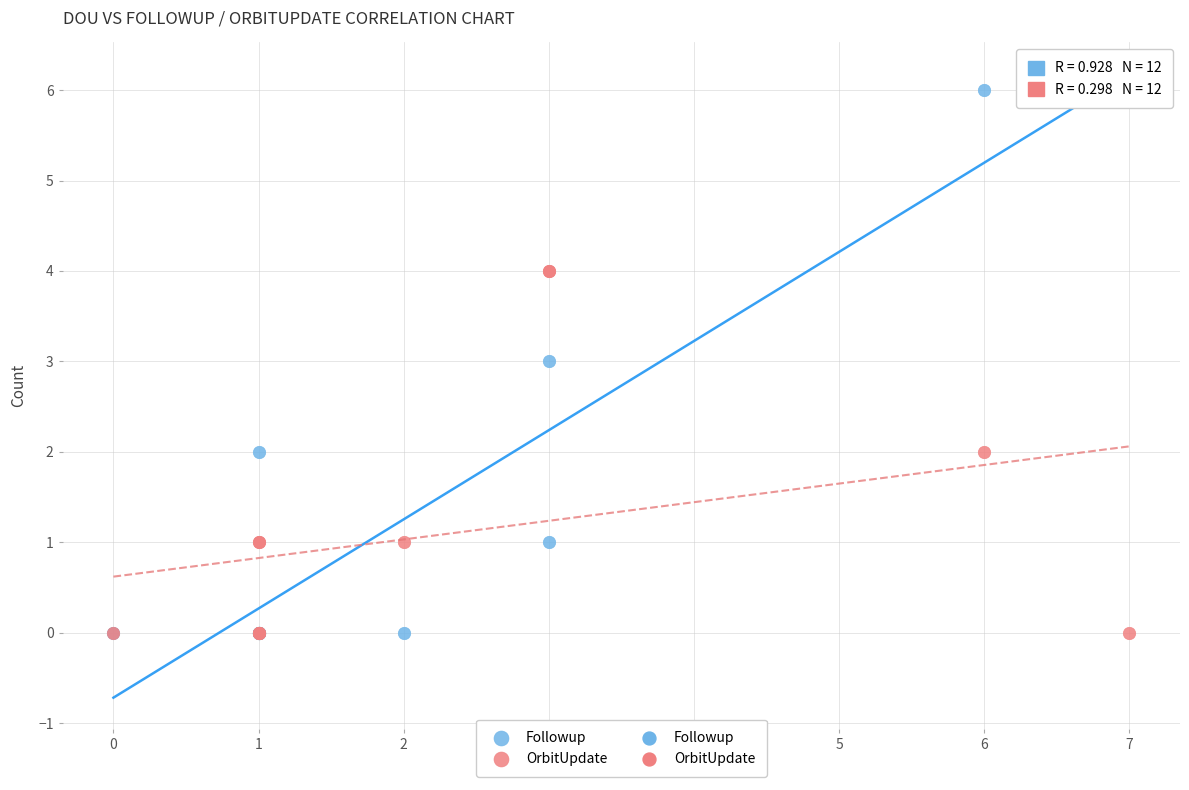

Which series has the widest spread of Y values?

Followup